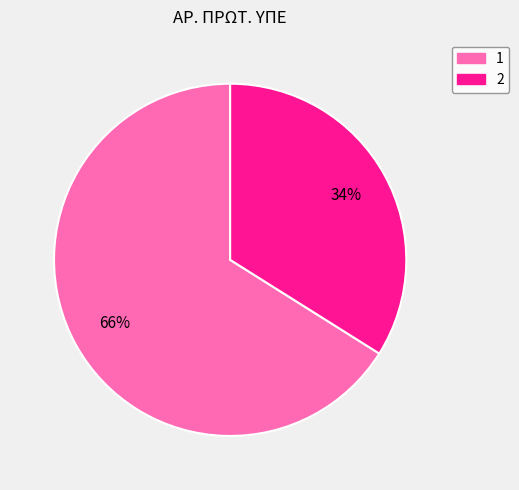

True or false: 1 accounts for 66% of the total.

True